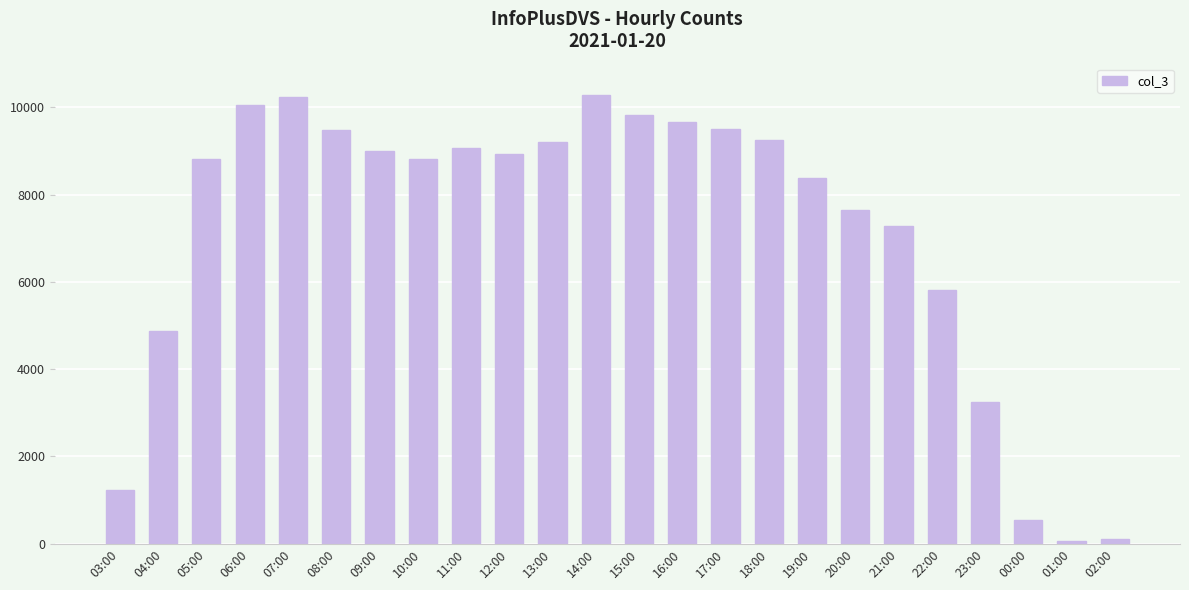

What is the minimum value shown in the chart?

67